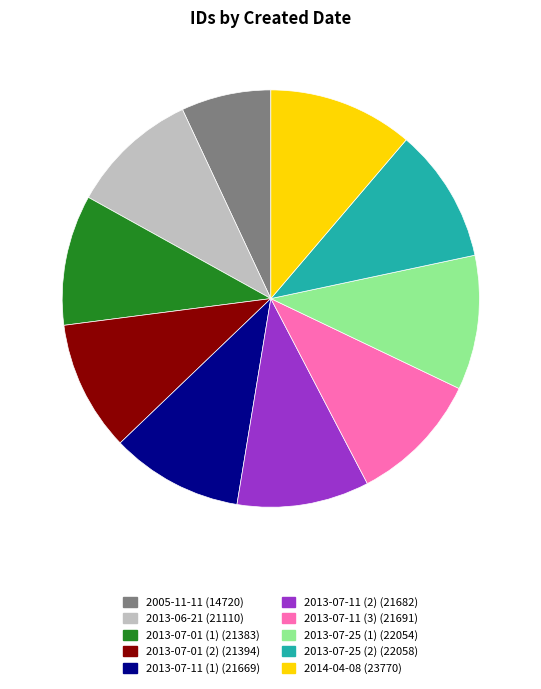

Which category has the smallest portion of the pie?

2005-11-11